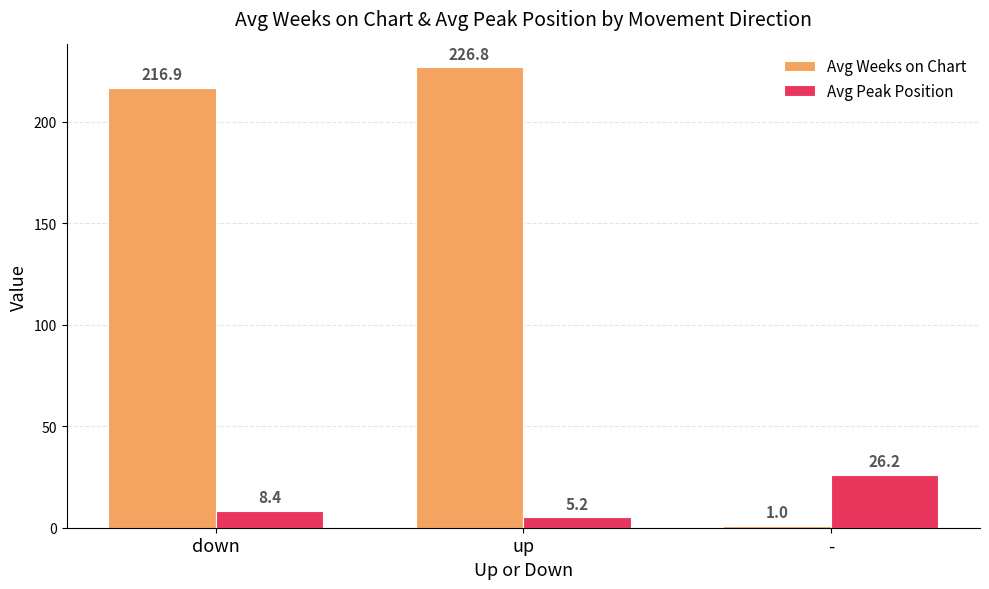

List the labels in order of Avg Peak Position value, smallest first.

up, down, -